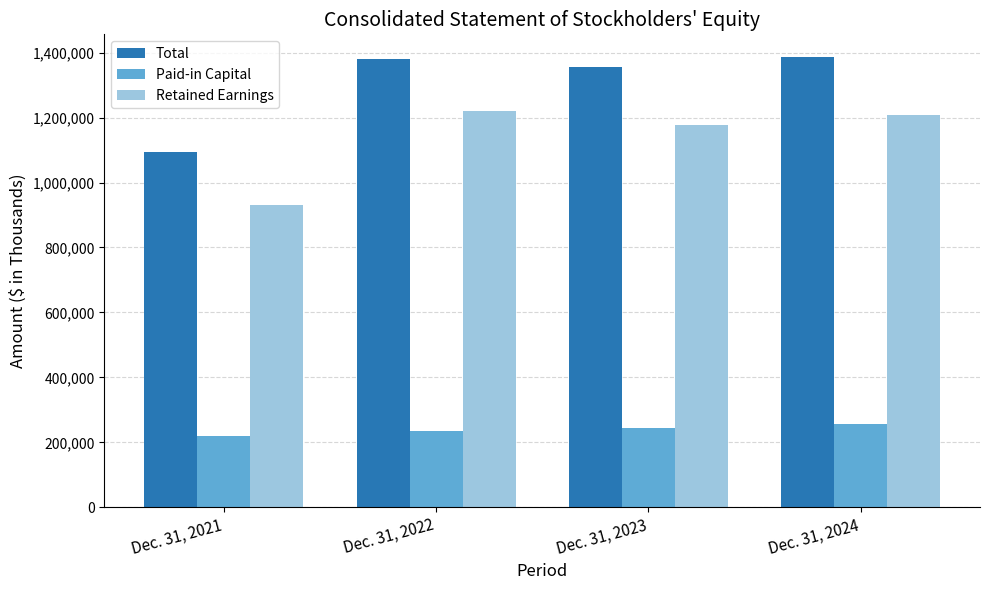

What is the minimum value shown in the chart?

220459